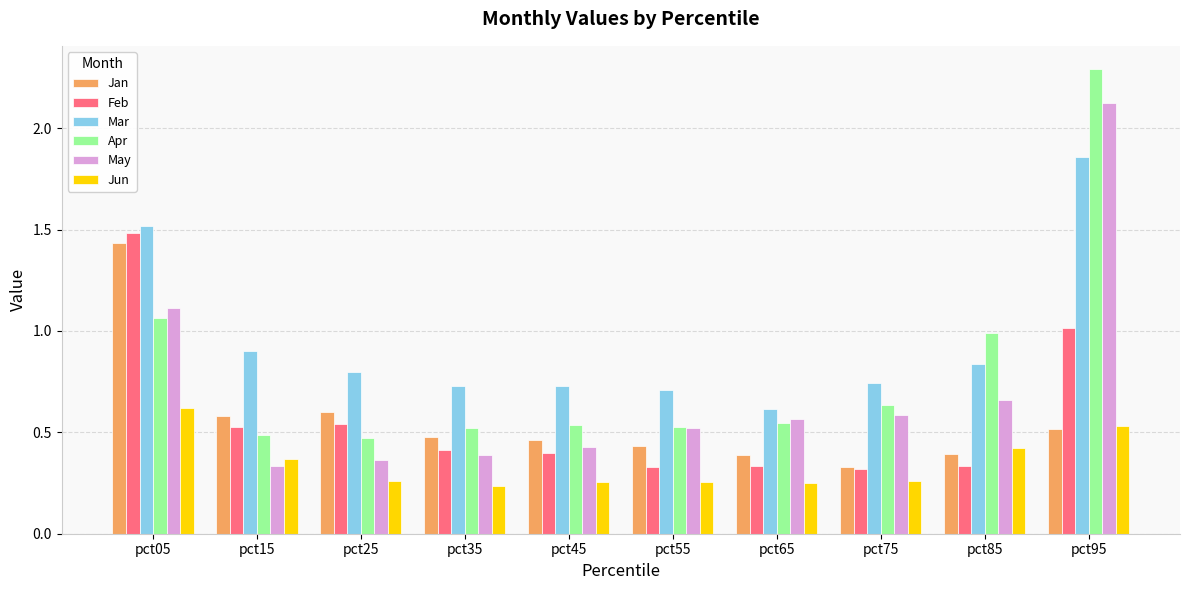

At how many categories does at least one series exceed 0?

10